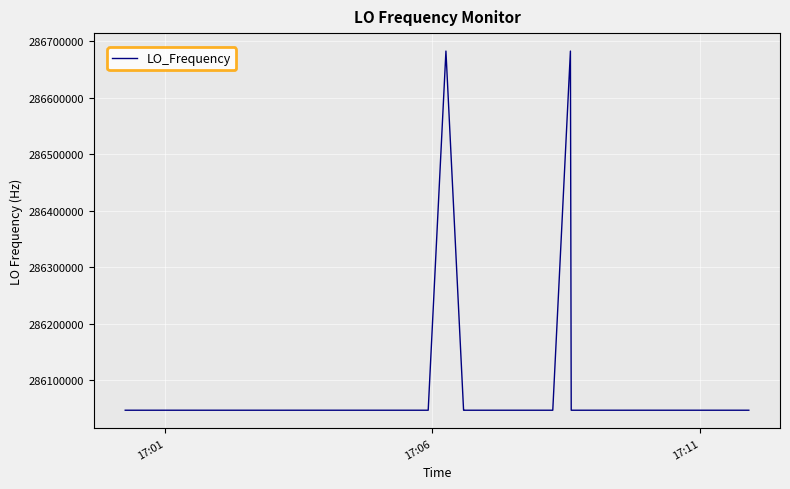

How many values are below 286047002?

16